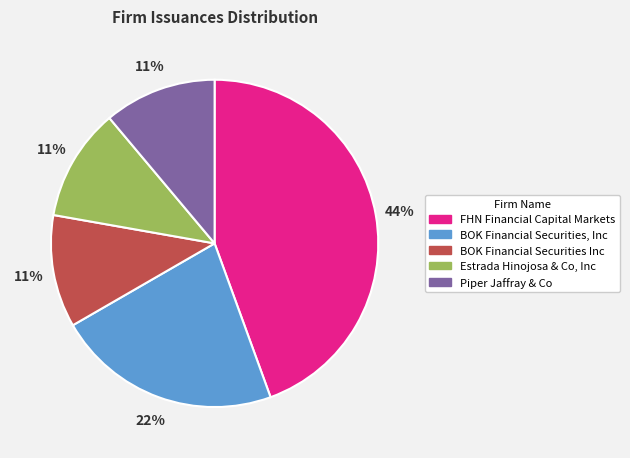

Is there a majority slice in this chart?

No